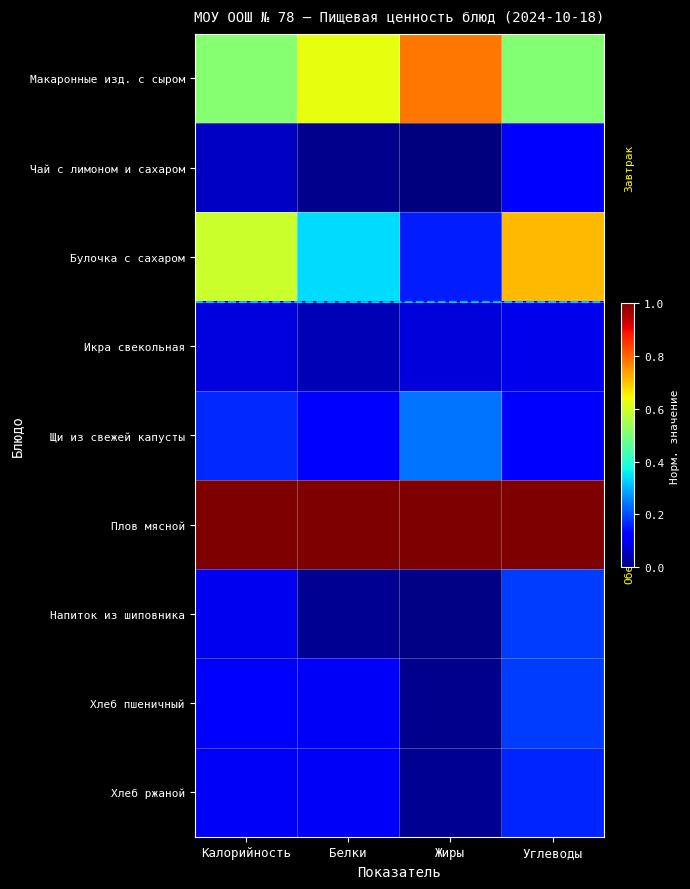

Rank the series at Жиры from lowest to highest value.

Чай с лимоном и сахаром, Напиток из шиповника, Хлеб пшеничный, Хлеб ржаной, Икра свекольная, Булочка с сахаром, Щи из свежей капусты, Макаронные изд. с сыром, Плов мясной